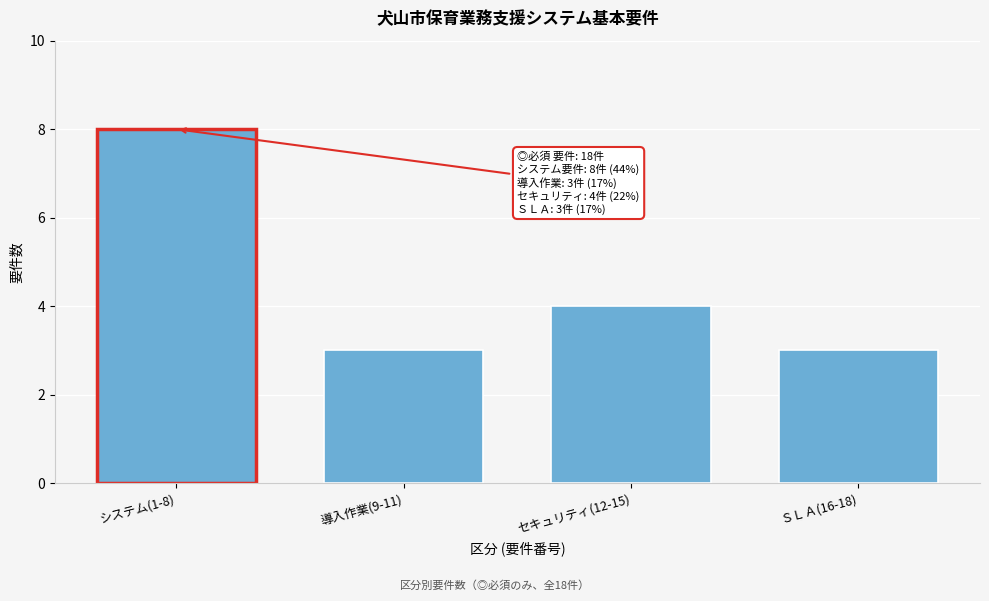

Reading right to left, transcribe all the data shown in this chart.

ＳＬＡ(16-18)=3	セキュリティ(12-15)=4	導入作業(9-11)=3	システム(1-8)=8